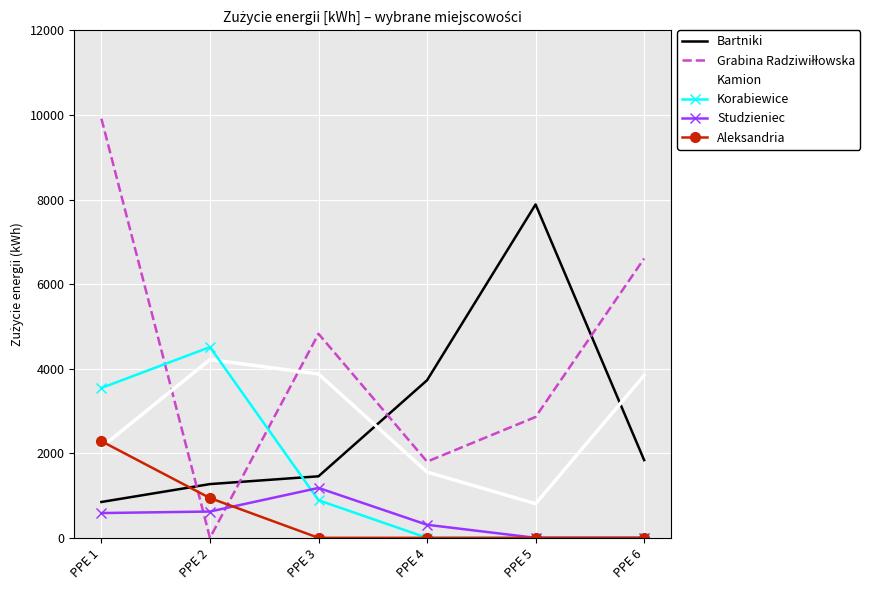

How many Korabiewice values are between 0 and 3544?

5